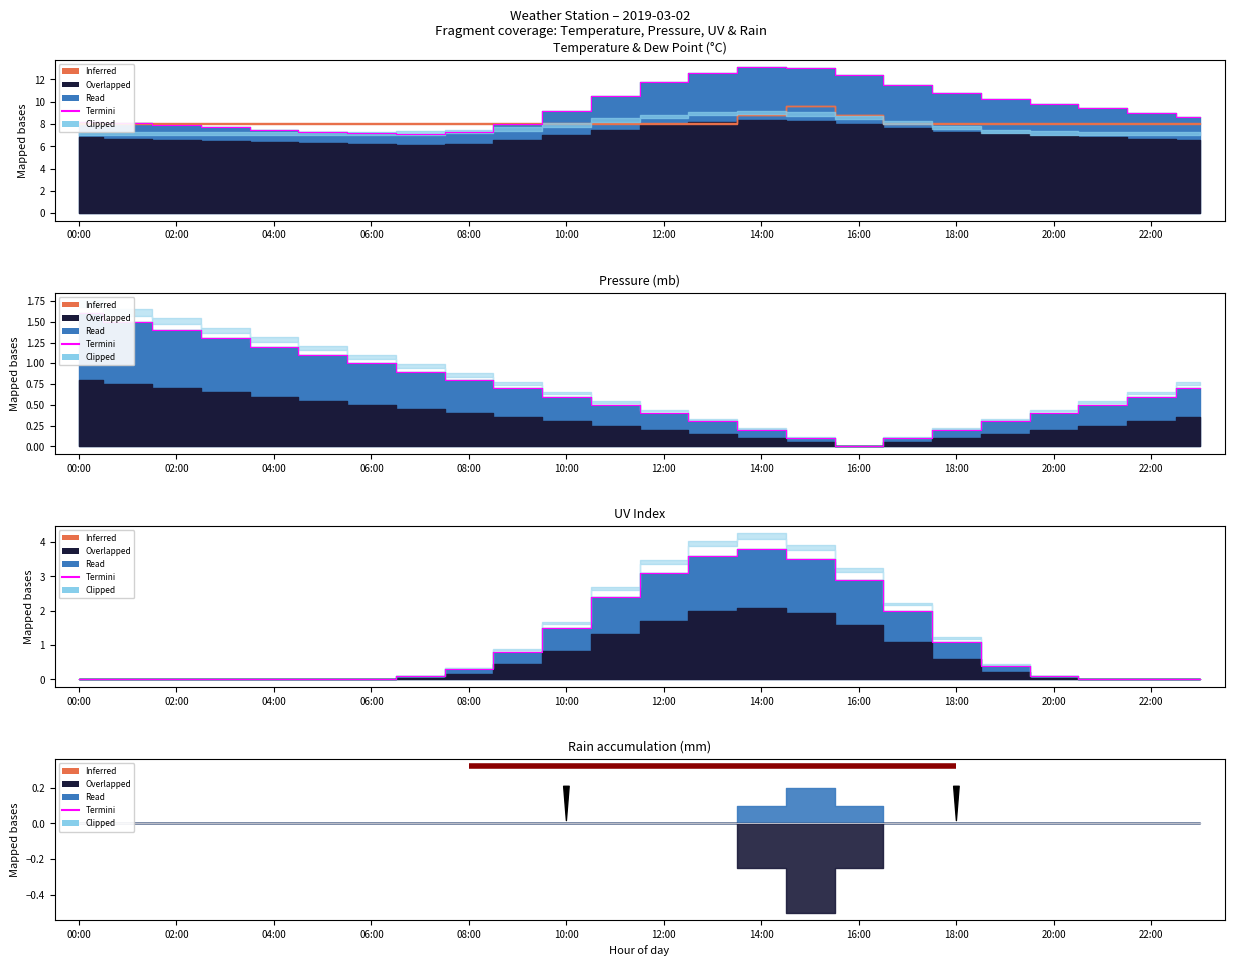

Where is termini_mb nearest to the value 0?

16:00